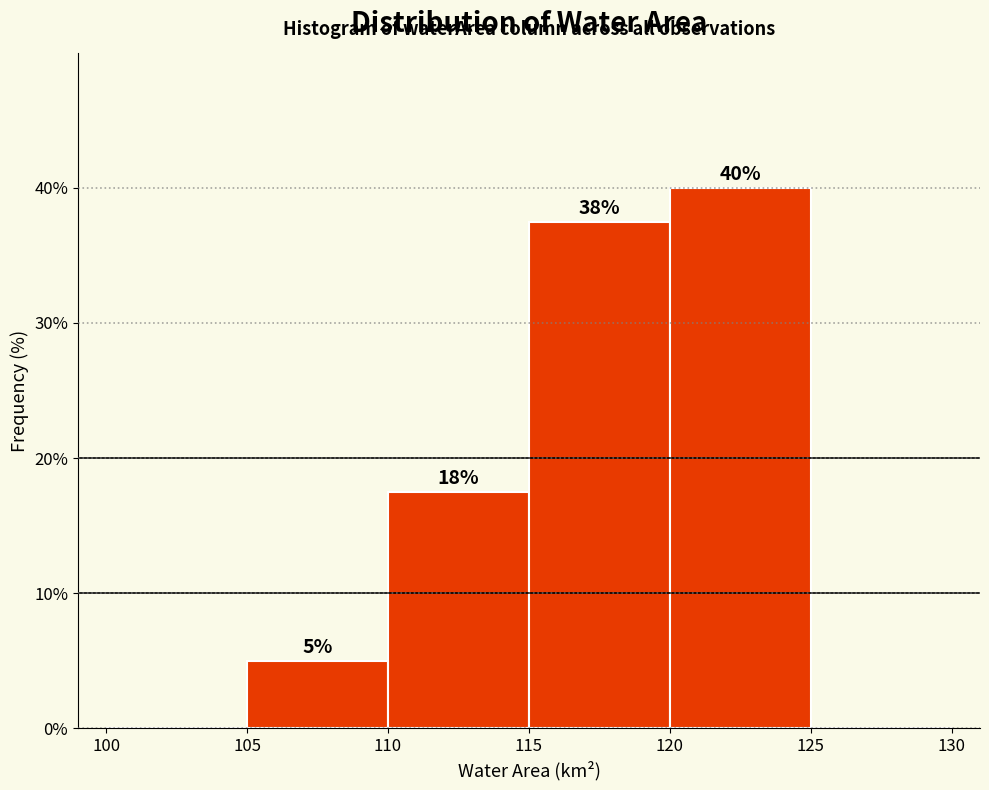

Which range on the x-axis has the tallest bar?

120 to 125